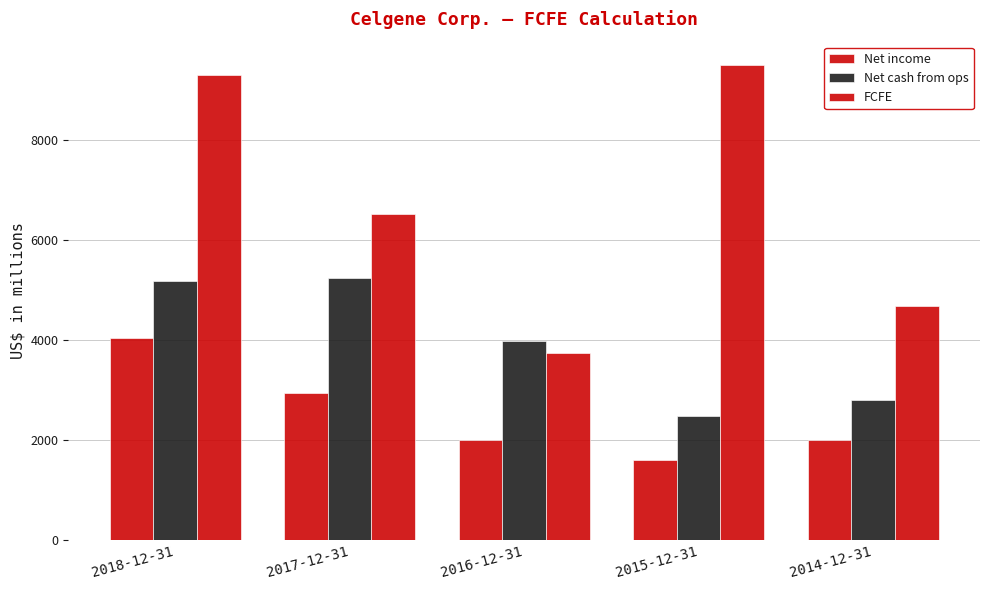

How many values in the Net income series are below 2000?

2